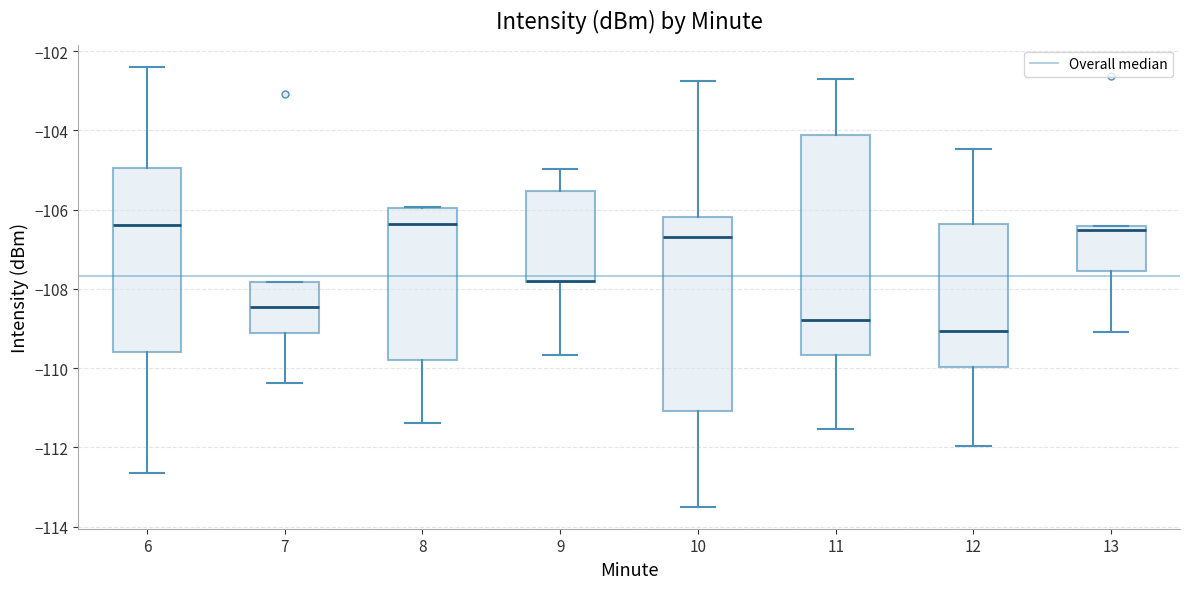

Where is the lower edge of the box at x = 9 on the y-axis? The values are not printed on the chart, so give them approximately, as read against the axis.

-107.8